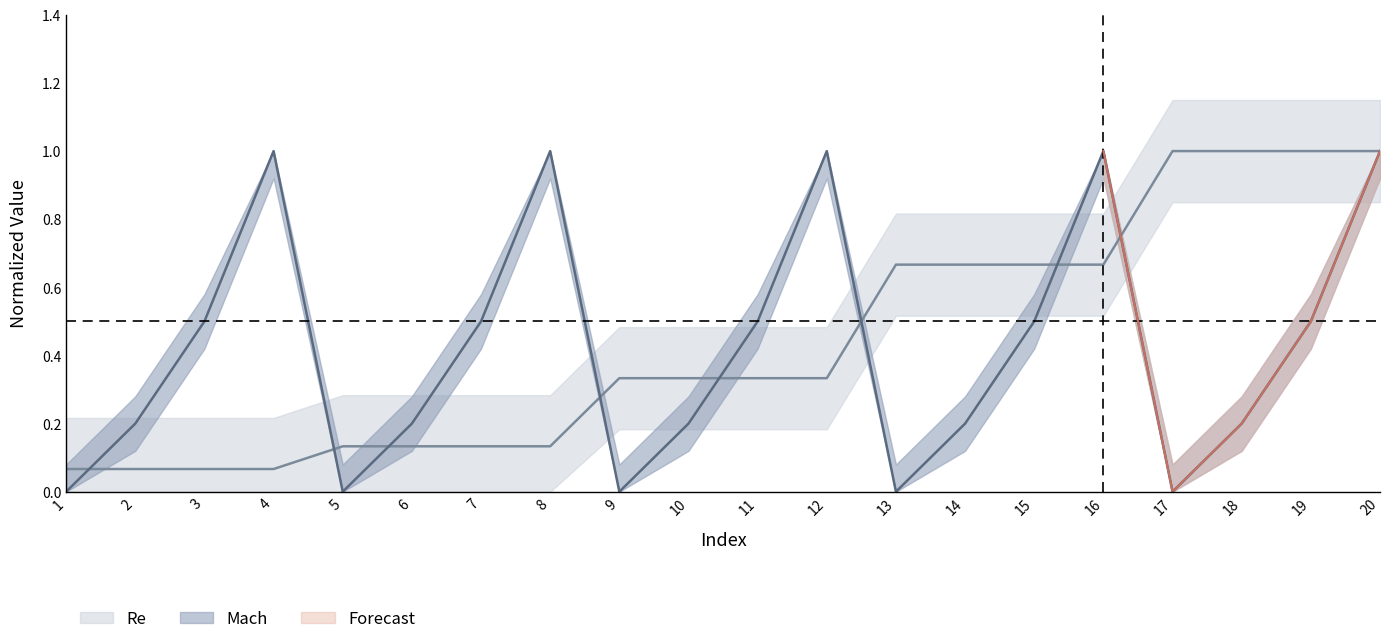

Reading right to left, transcribe all the data shown in this chart.

Re: 1.0	1.0	1.0	1.0	0.7	0.7	0.7	0.7	0.3	0.3	0.3	0.3	0.1	0.1	0.1	0.1	0.1	0.1	0.1	0.1
Mach: 1.0	0.5	0.2	0.0	1.0	0.5	0.2	0.0	1.0	0.5	0.2	0.0	1.0	0.5	0.2	0.0	1.0	0.5	0.2	0.0